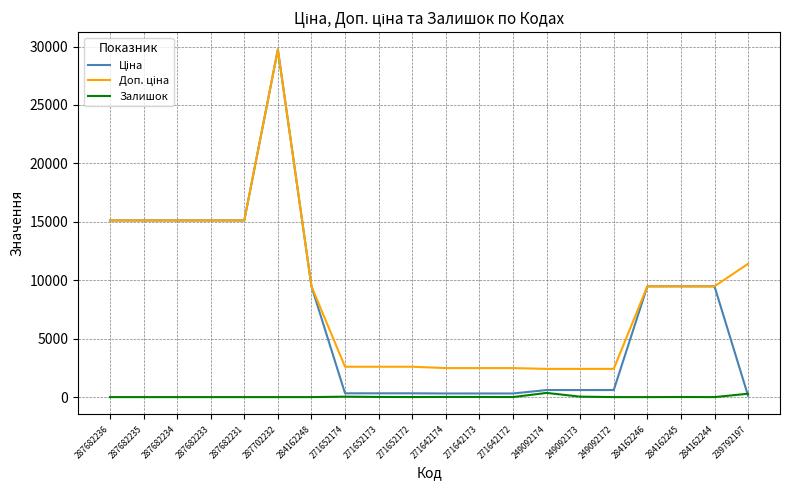

Does the chart have visible grid lines?

Yes